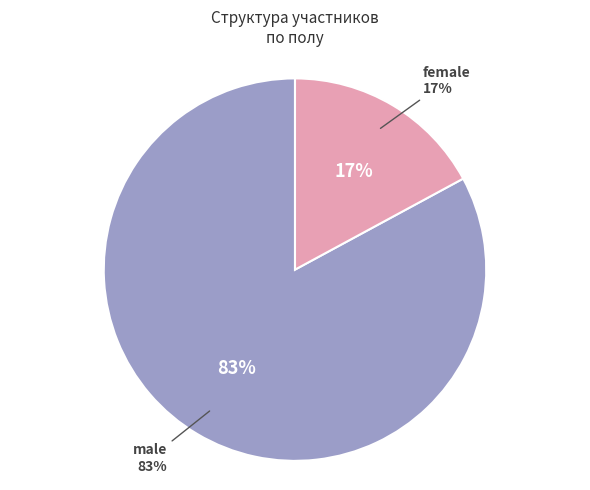

Combined, what portion of the pie is male and female?

100.0%